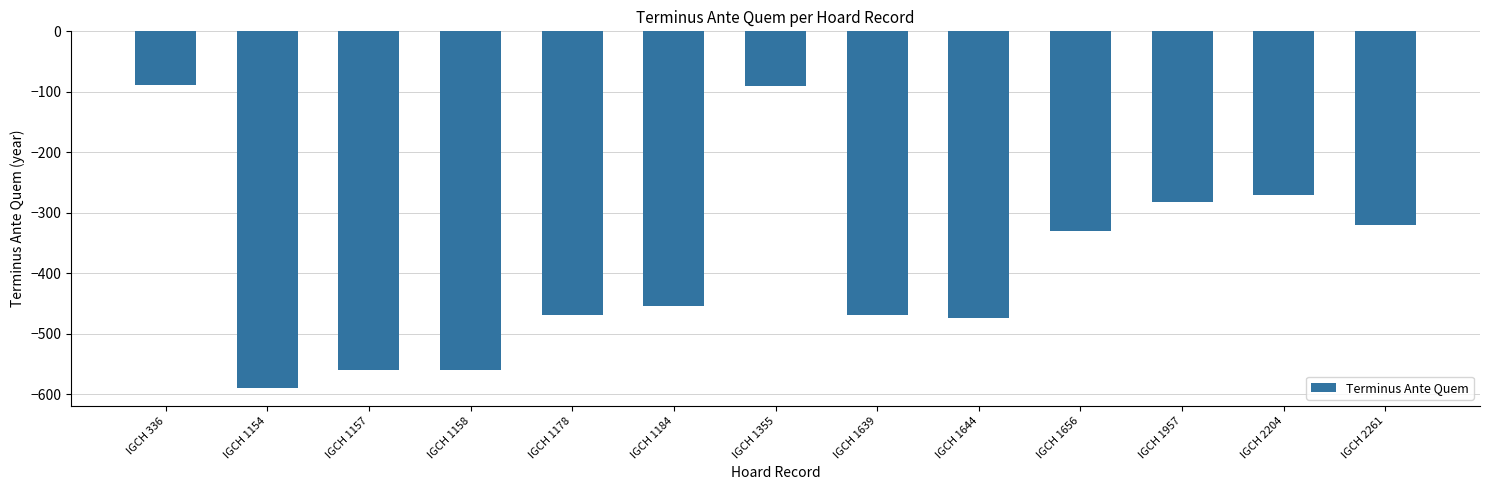

At which category does the chart reach its minimum across all series?

IGCH 1154